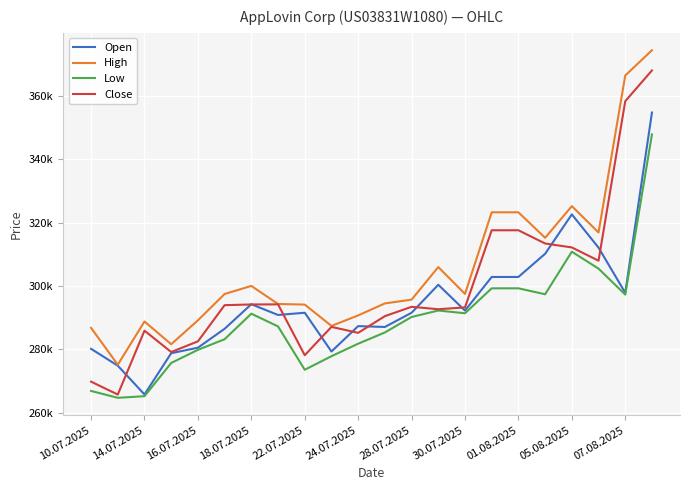

What is the value of the High point at the 10th from the left?

287414